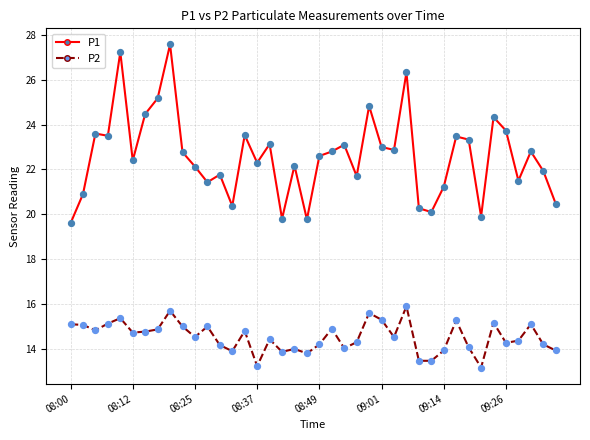

Which series has the largest range (max minus min)?

P1